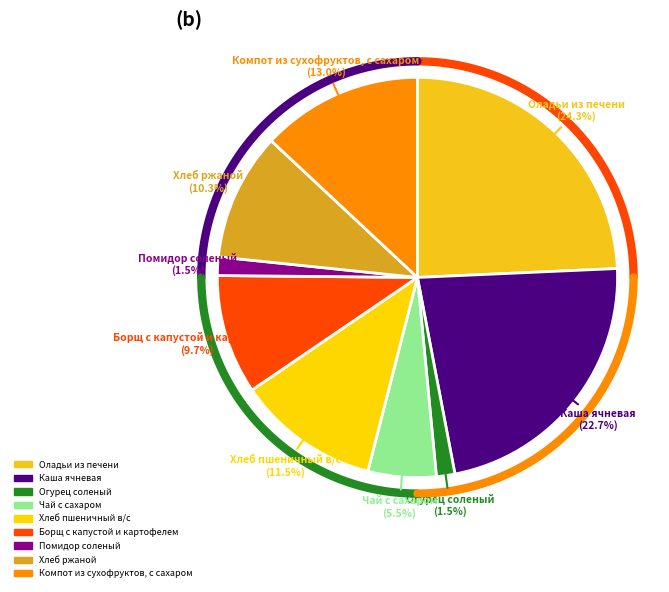

Approximately how many times larger is the value at Оладьи из печени compared to Компот из сухофруктов, с сахаром?

1.9